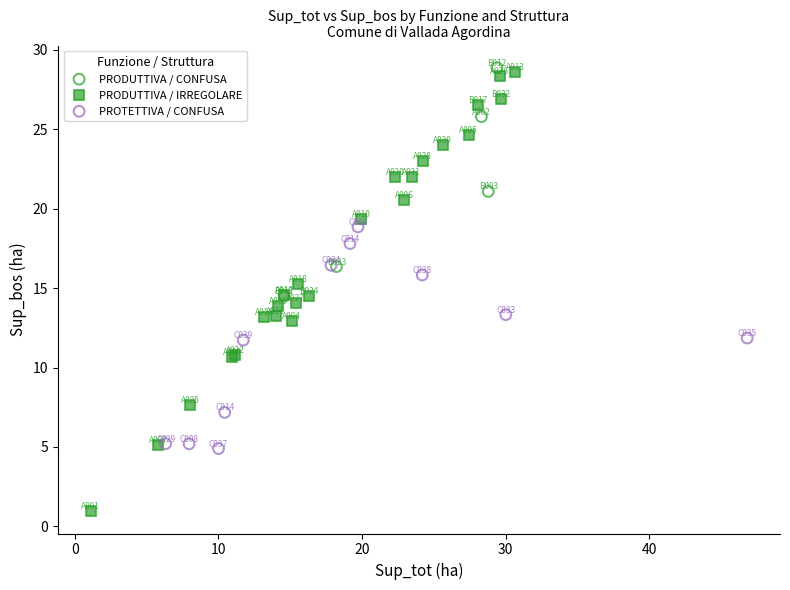

Which series has the largest Y range (max minus min)?

PRODUTTIVA / IRREGOLARE